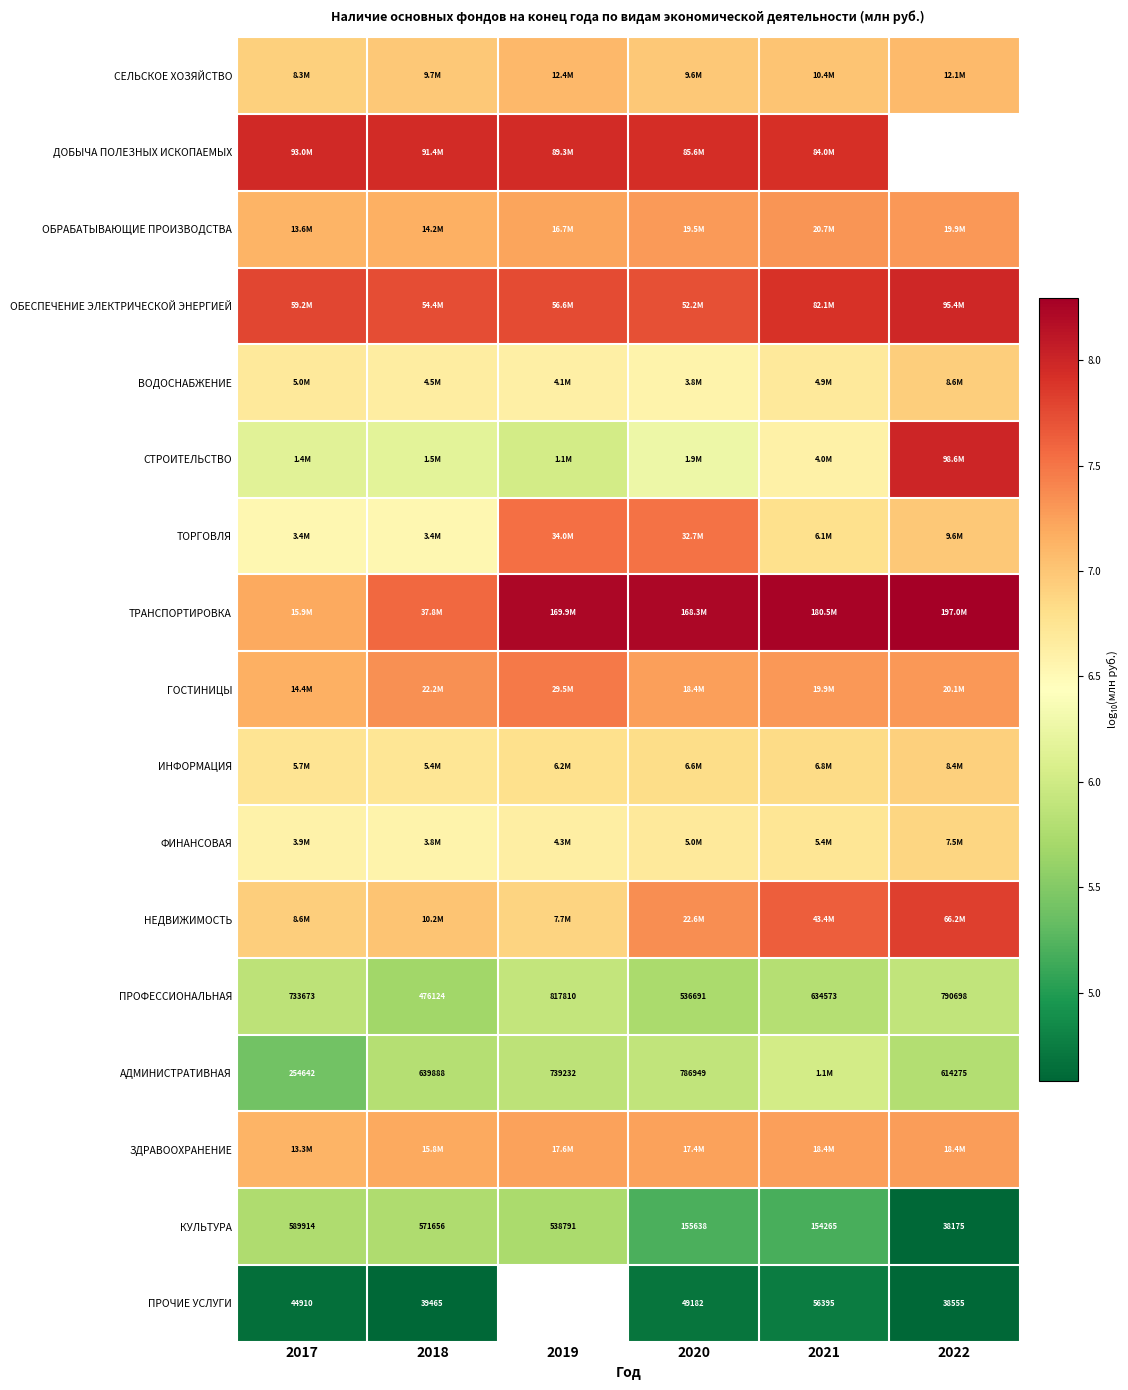

The value of ВОДОСНАБЖЕНИЕ at 2022 is 6.9. True or false?

True